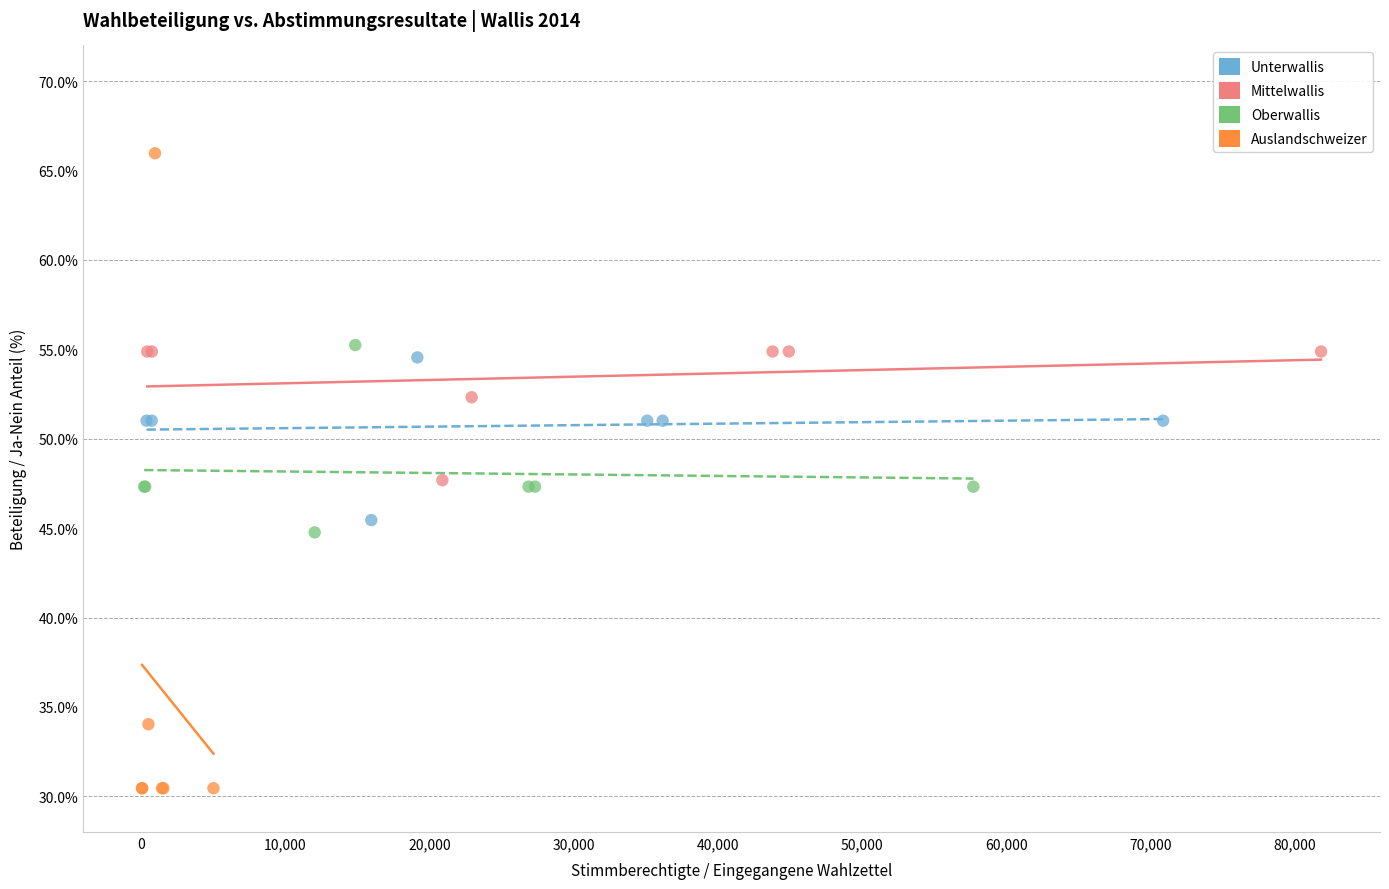

Which series reaches the minimum Y coordinate?

Auslandschweizer